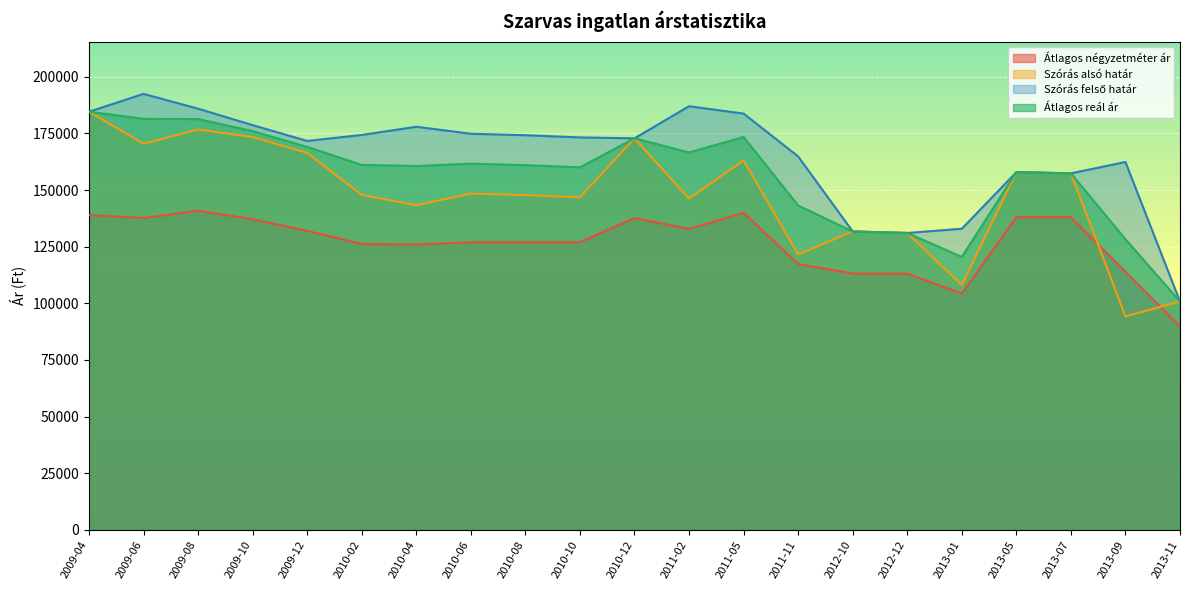

How many series are shown in this chart?

4